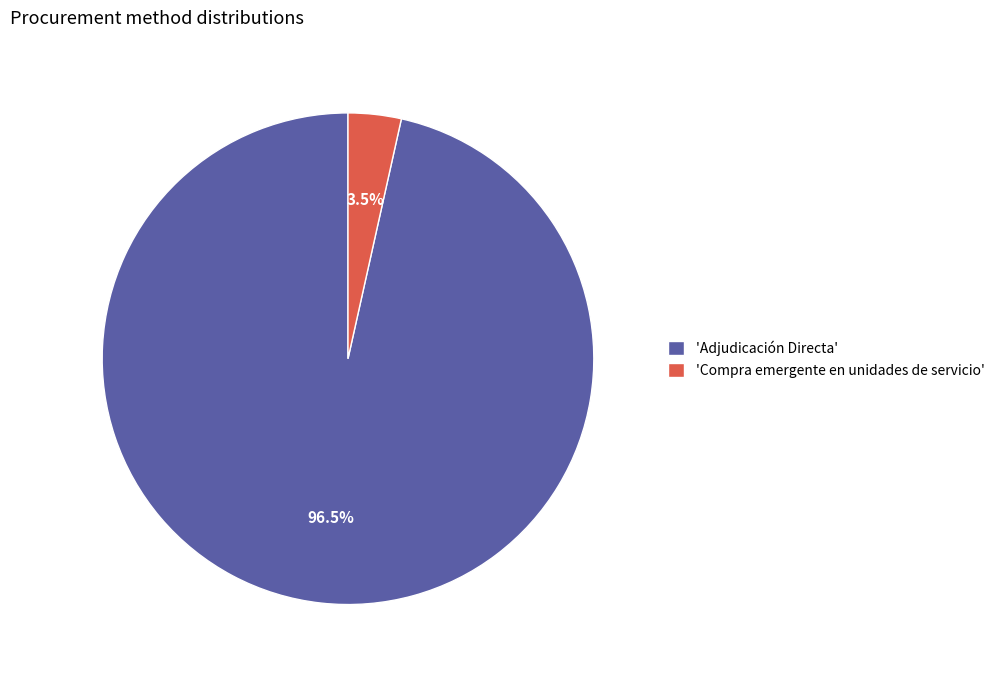

How many slices are in this pie chart?

2